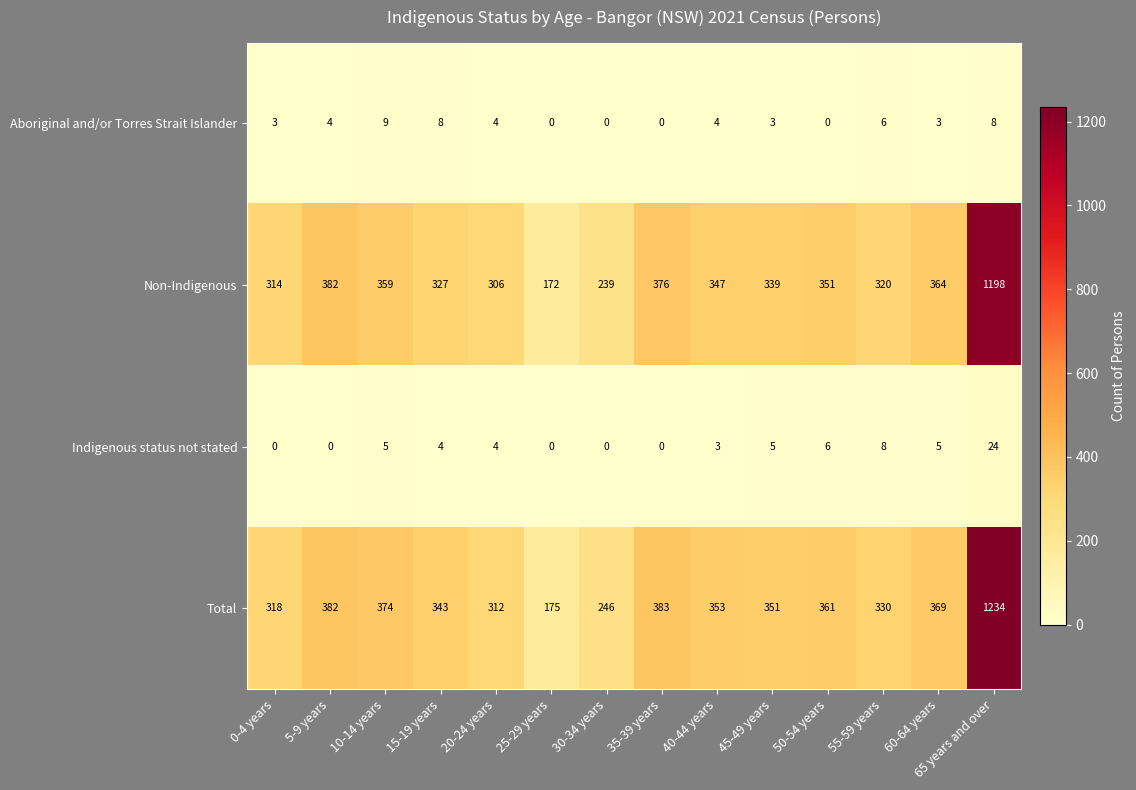

What is the difference between the highest and lowest values at 5-9 years?

382